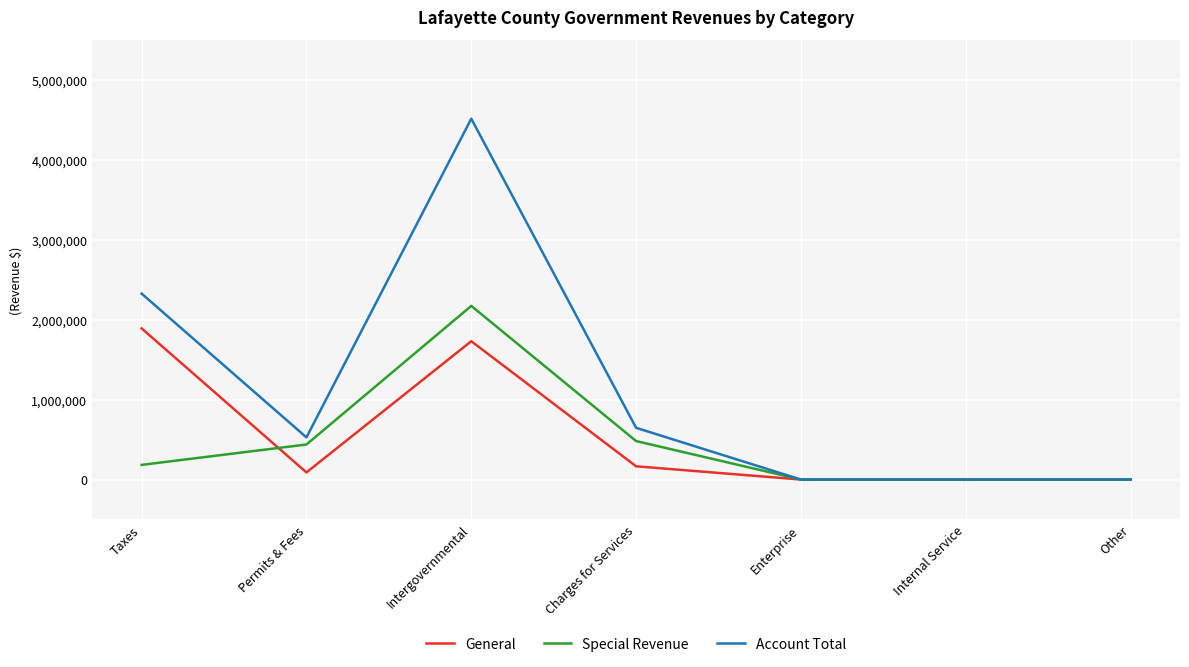

Is it true that General equals -876635 at Enterprise?

False